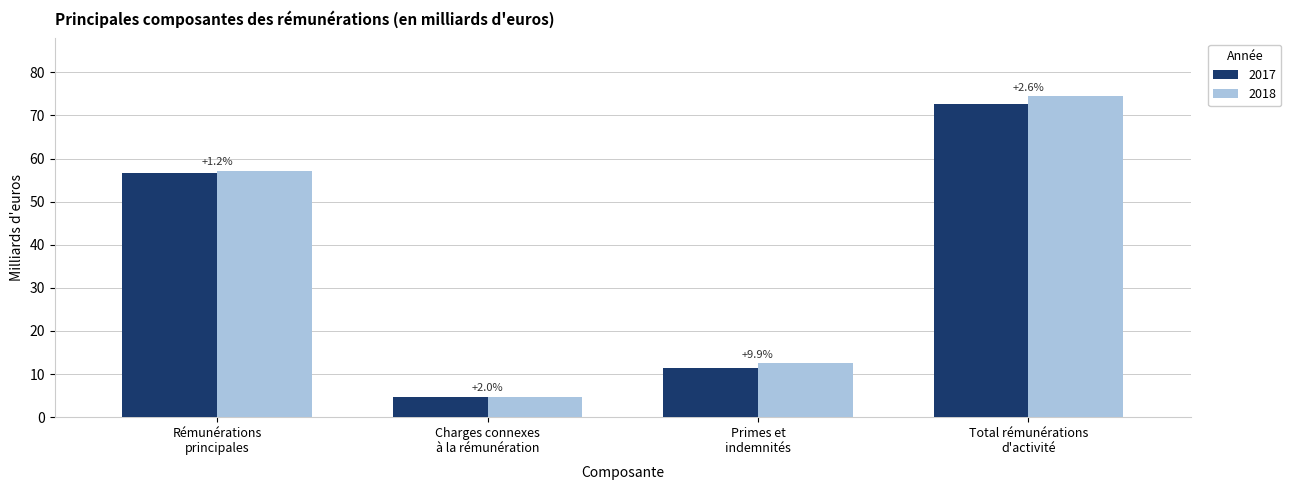

What is the difference between the maximum and minimum values in the 2018 series?

69.7